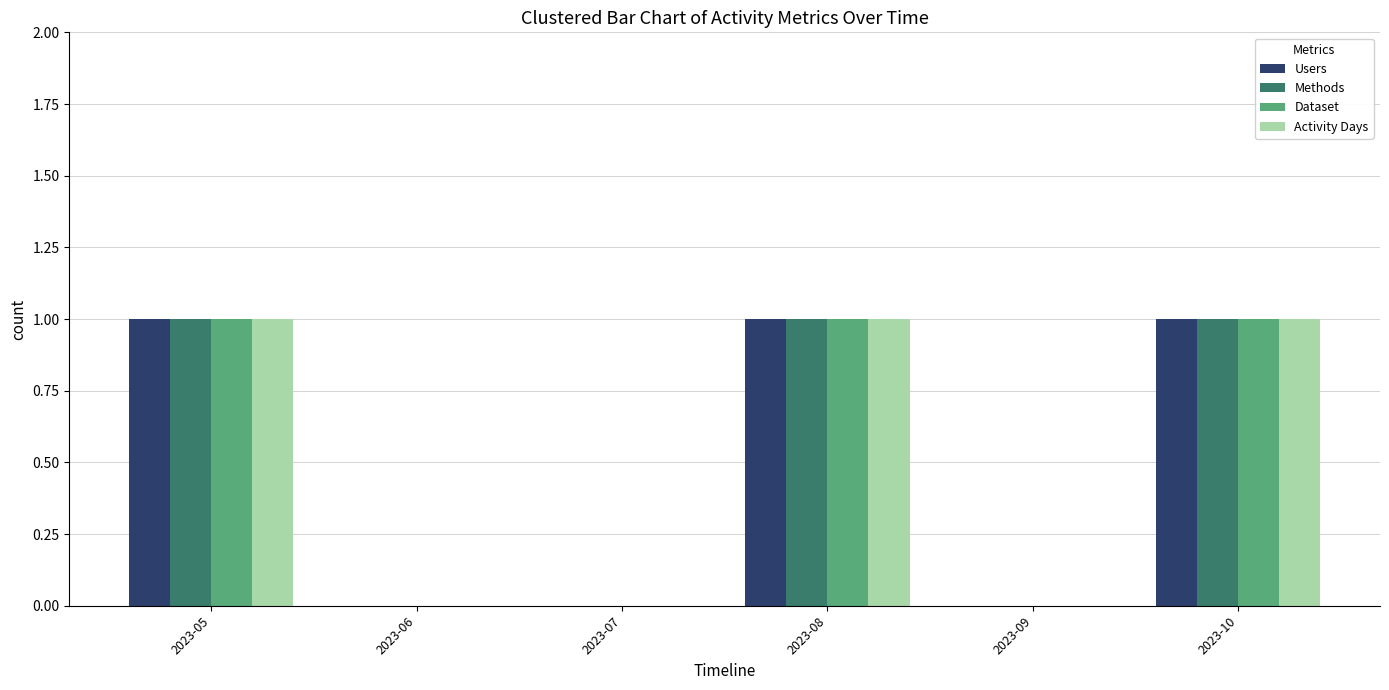

Count the number of data series in this chart.

4